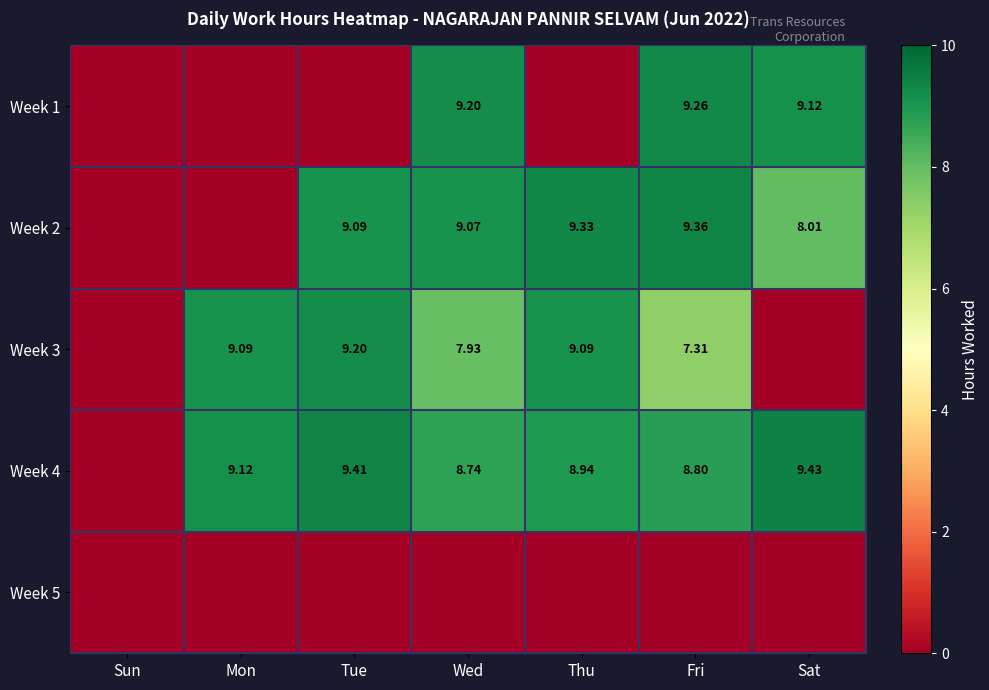

What is the maximum value for Week 1?

9.3